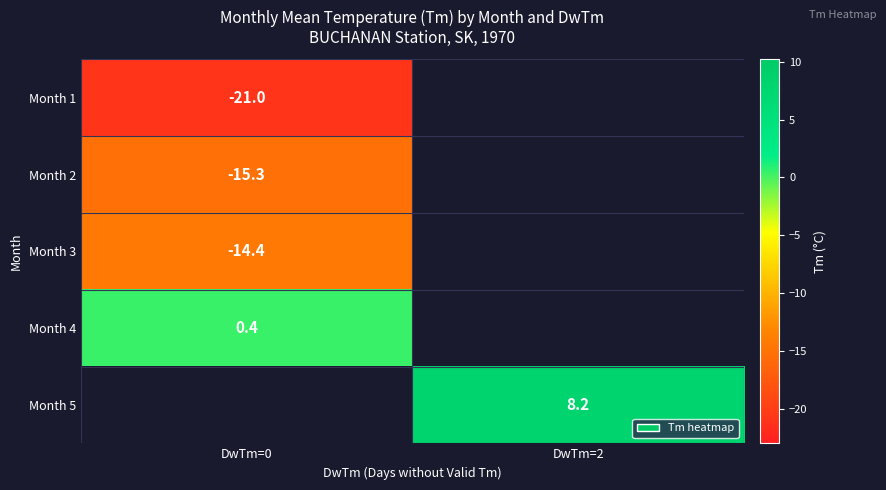

Between DwTm=0 and DwTm=2, which is larger?

DwTm=2